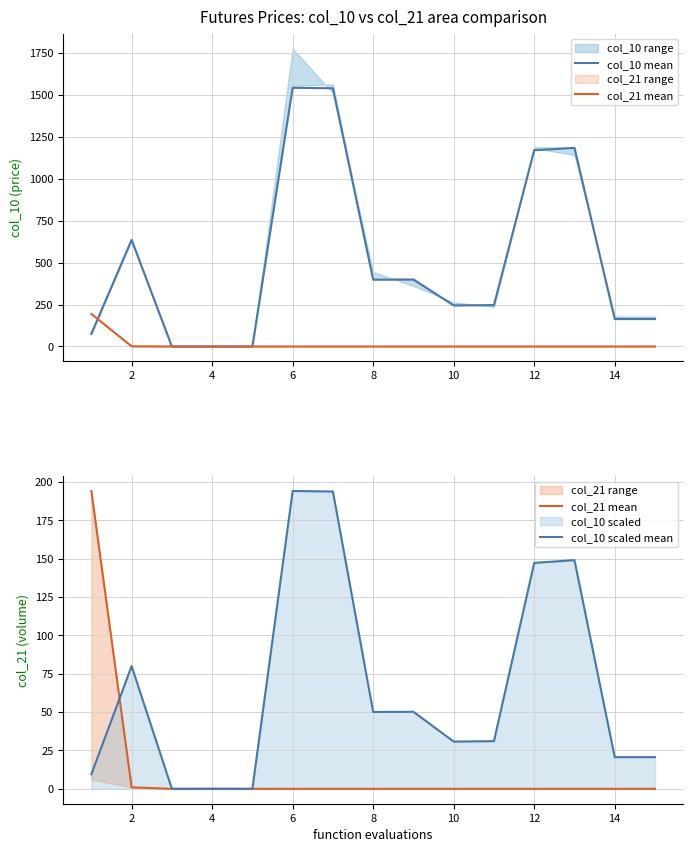

What is the maximum value shown in the chart?

1542.5